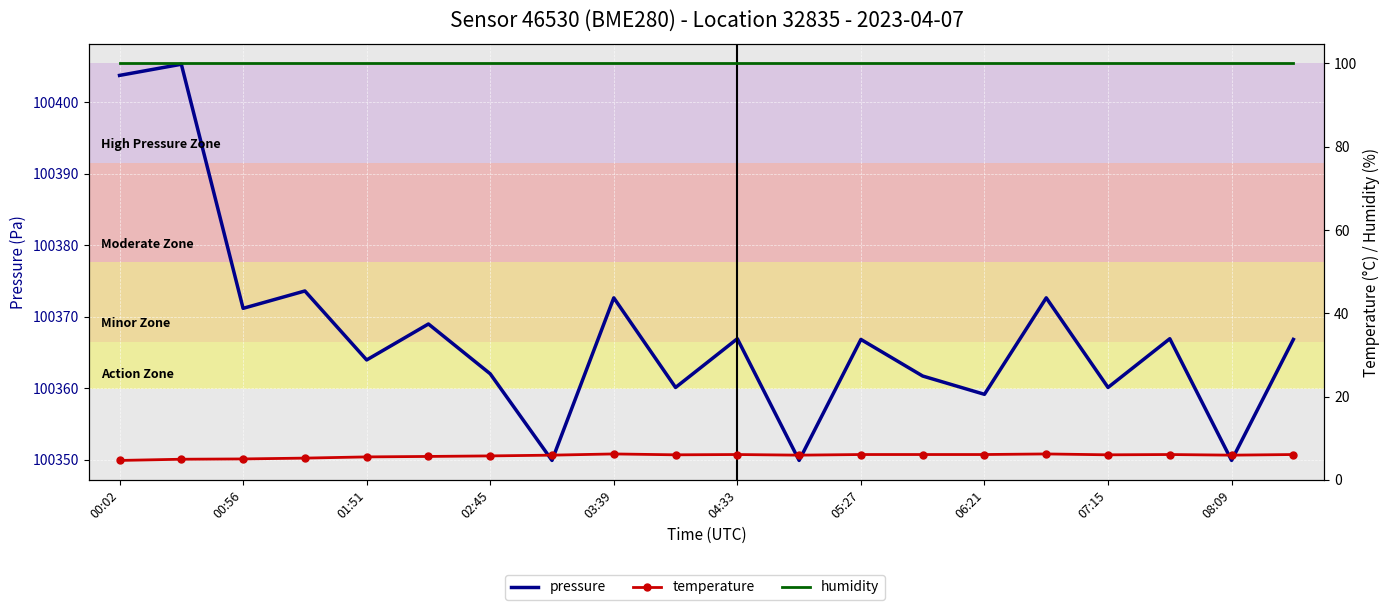

Where does the pressure series first go above 100366?

00:02